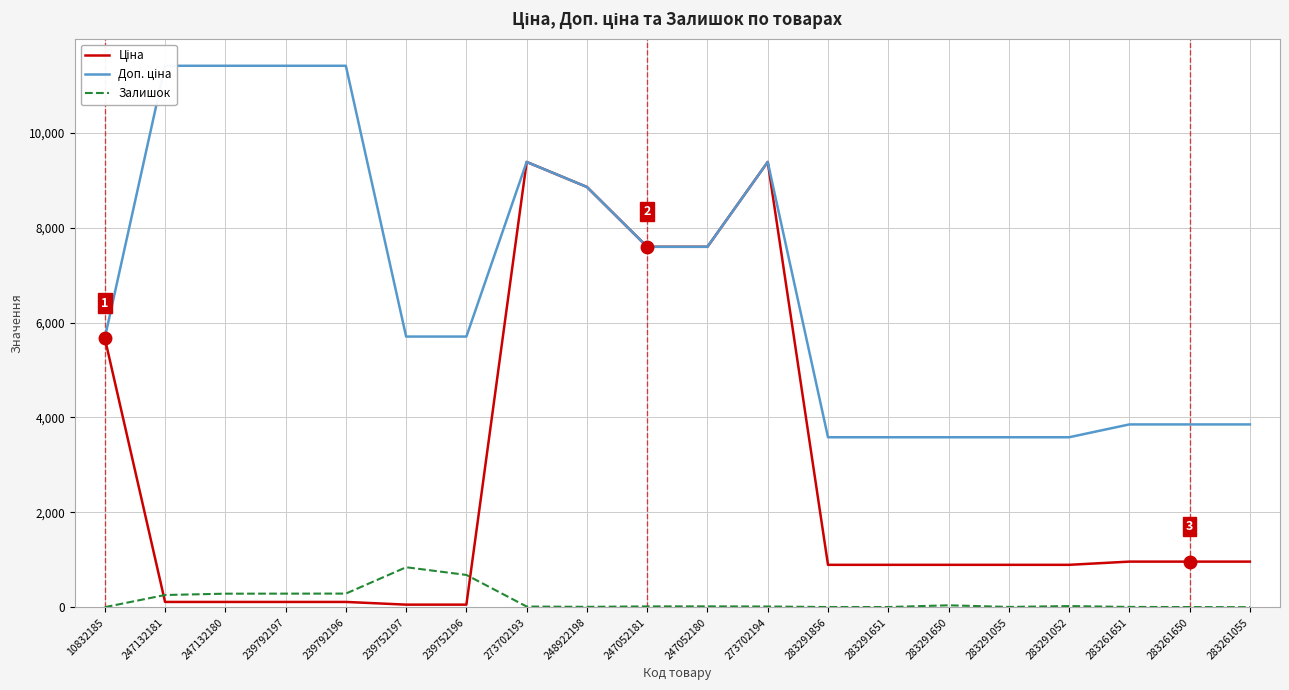

The Доп. ціна series shows 8969.0 at 239752196. True or false?

False